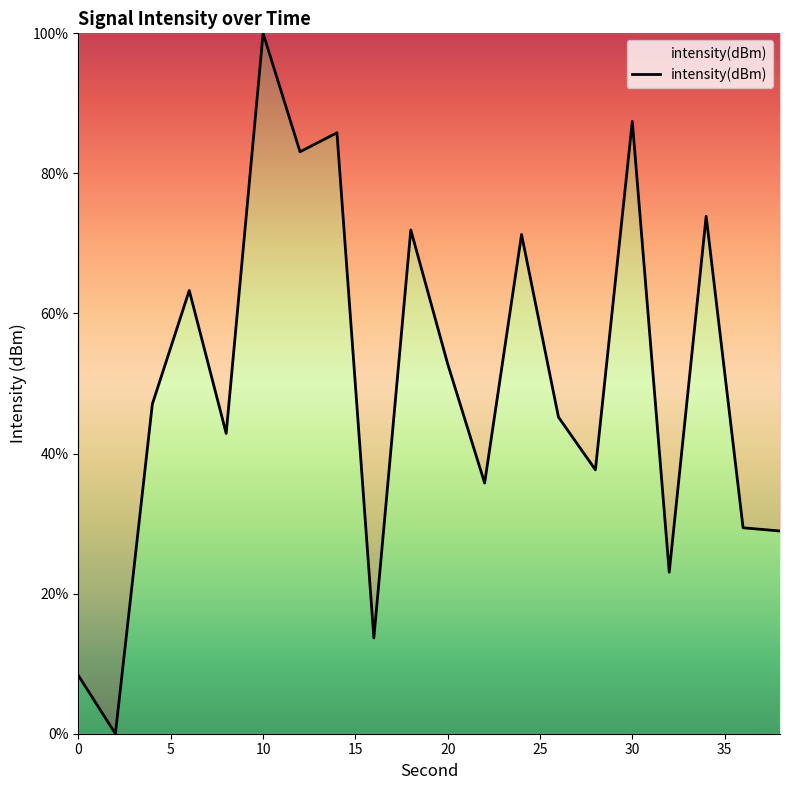

Reading left to right, extract all data points from this chart.

8.3	0.0	47.1	63.3	42.9	100.0	83.1	85.8	13.7	71.9	52.8	35.8	71.3	45.2	37.7	87.4	23.1	73.9	29.4	28.9